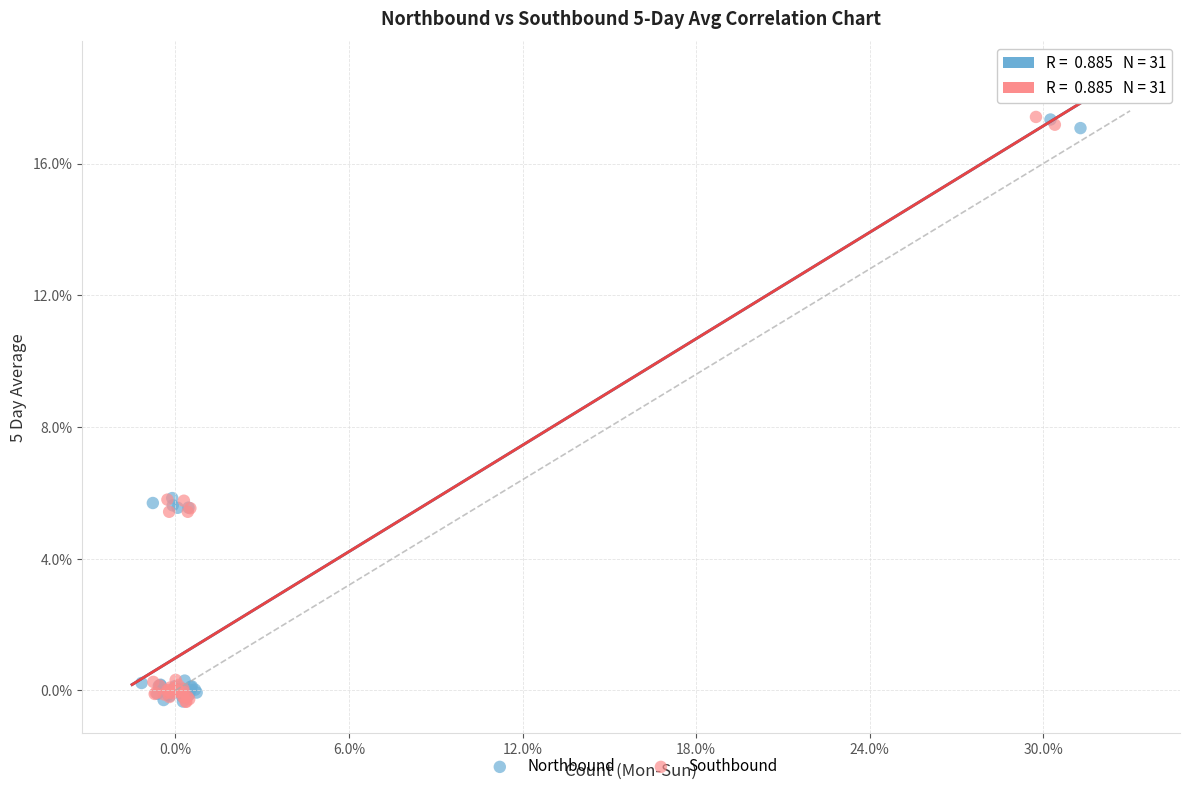

What are all the series names shown in the legend?

Northbound, Southbound